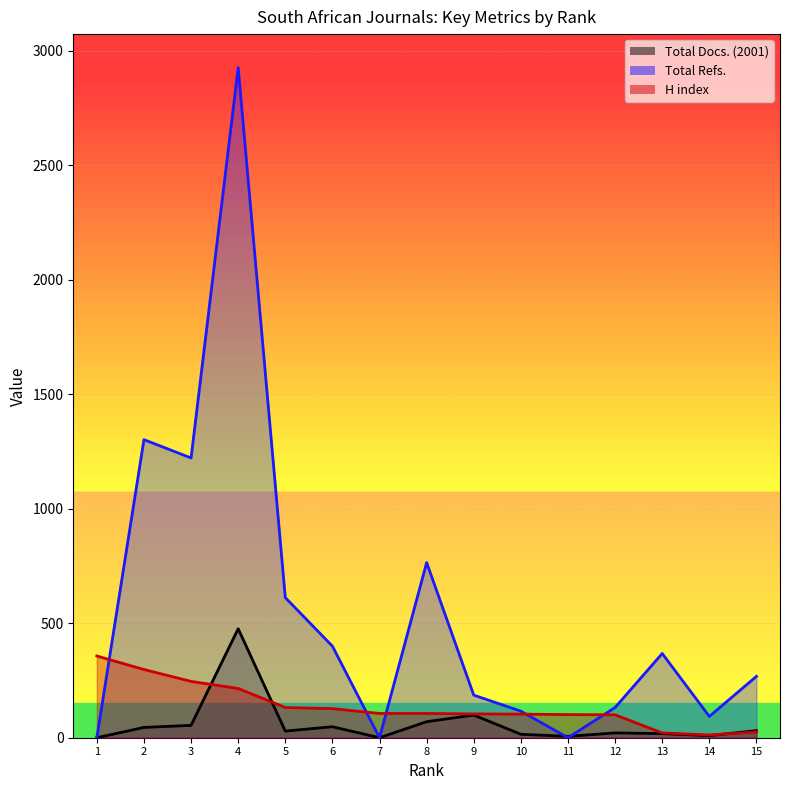

What are all the series names shown in the legend?

Total Docs. (2001), Total Refs., H index